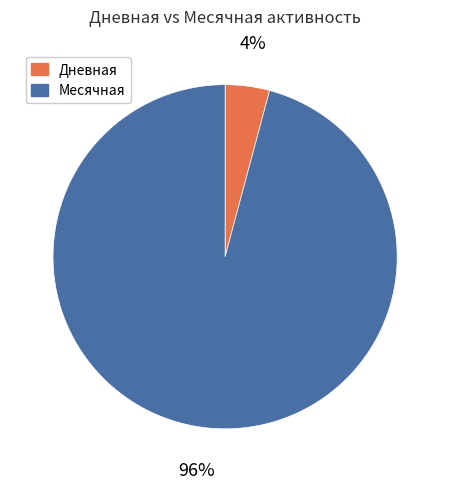

Does any single category account for the majority?

Yes